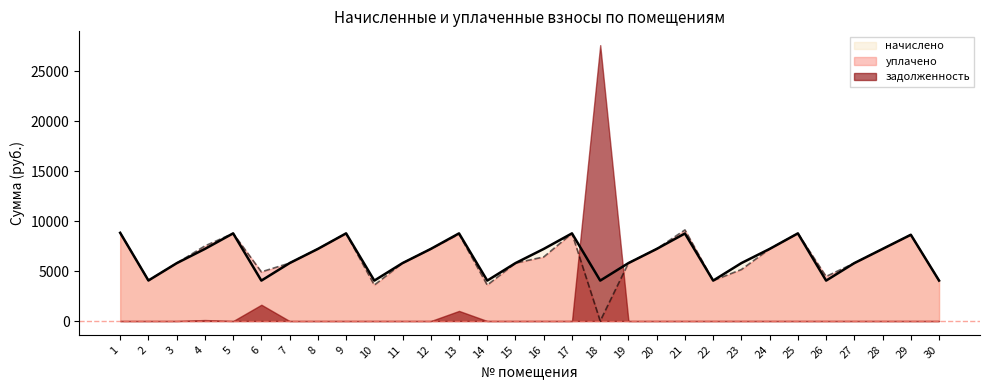

Which series has the widest spread of values?

задолженность